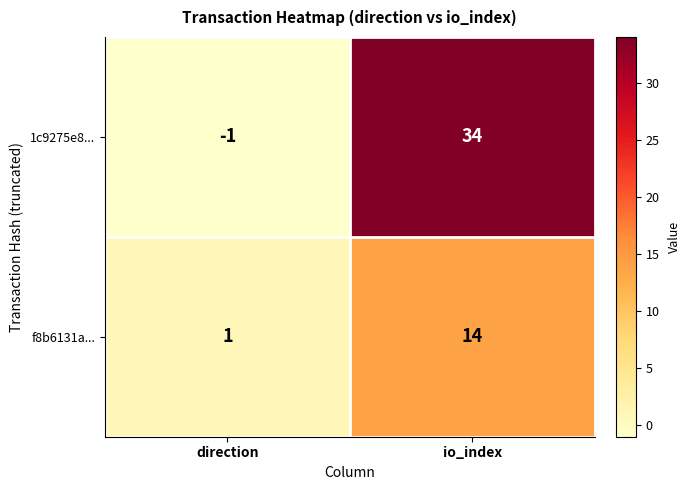

What is the difference between the maximum and minimum values in the f8b6131a... series?

13